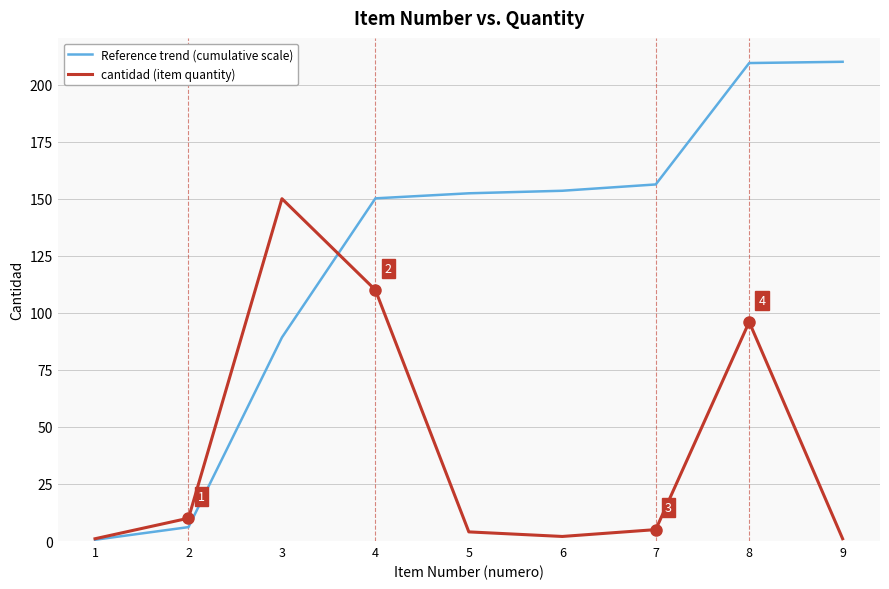

At which label is Reference trend (cumulative scale) closest to 105?

3